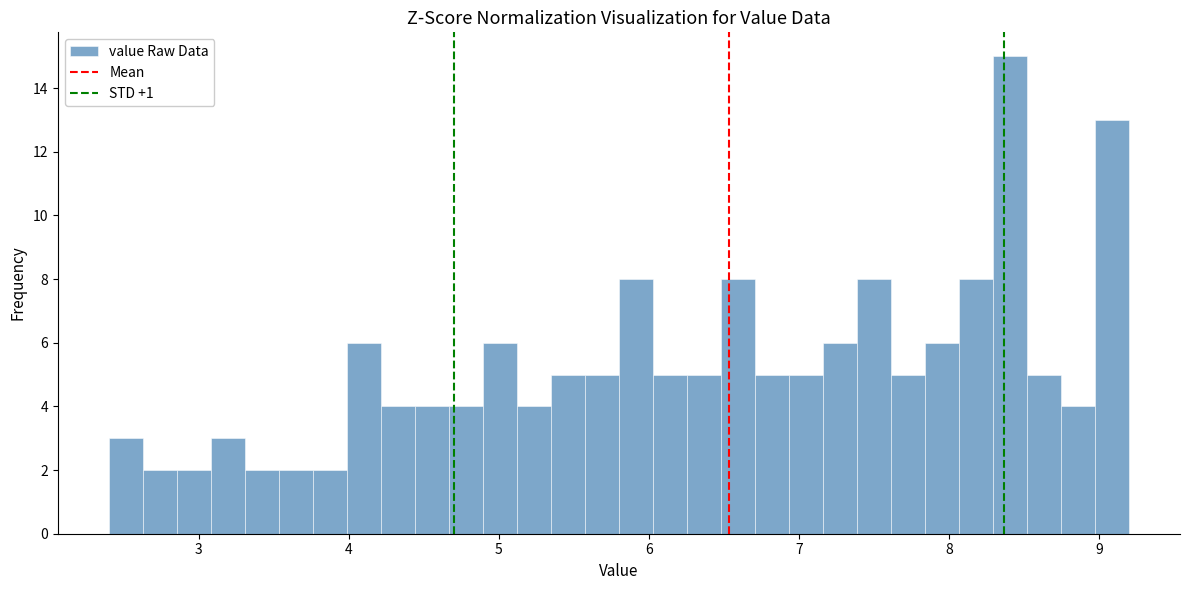

Read against the x-axis, roughly where is the centre of the tallest bar?

8.4